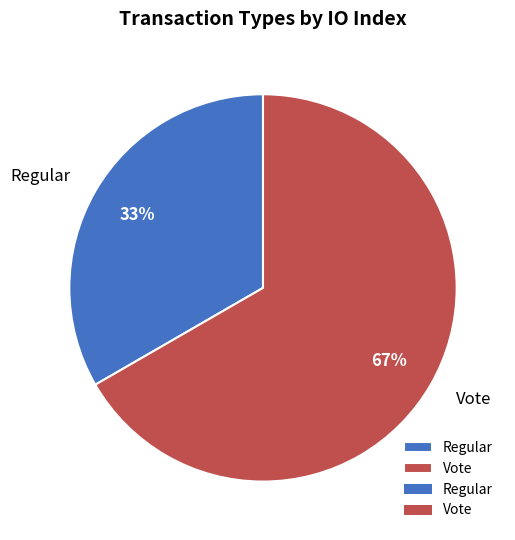

Is it true that Vote is 80% of the pie?

False